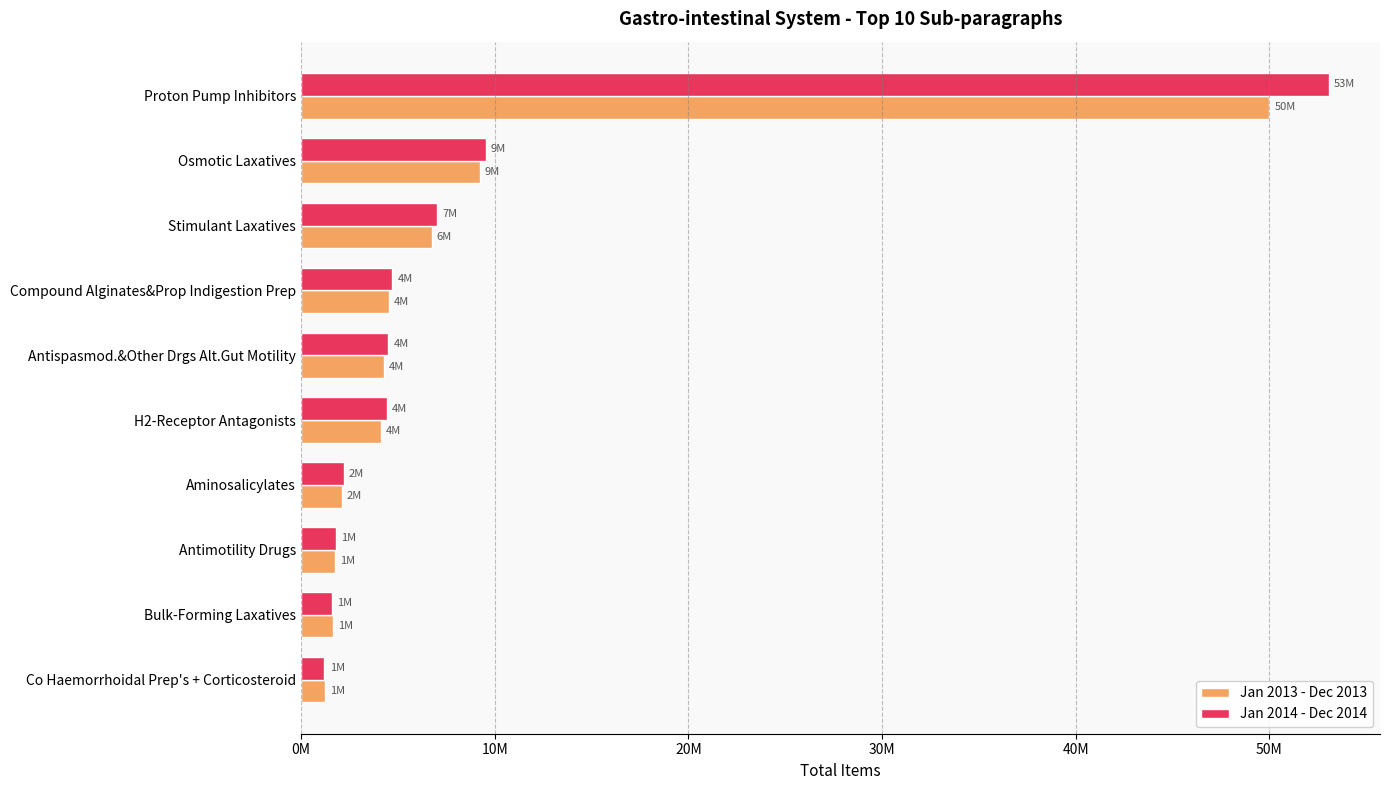

What is the minimum value shown in the chart?

1212990